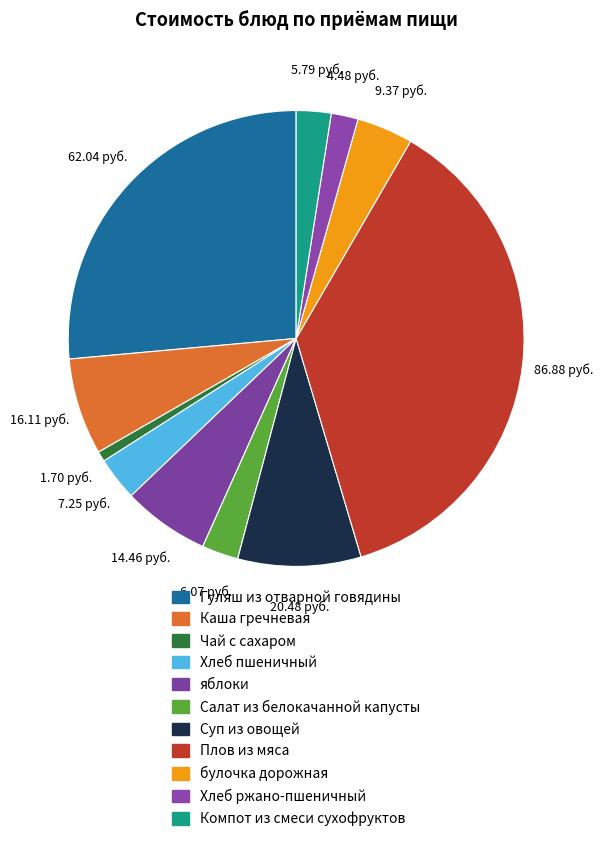

Rank the categories by value from highest to lowest.

Плов из мяса, Гуляш из отварной говядины, Суп из овощей, Каша гречневая, яблоки, булочка дорожная, Хлеб пшеничный, Салат из белокачанной капусты, Компот из смеси сухофруктов, Хлеб ржано-пшеничный, Чай с сахаром